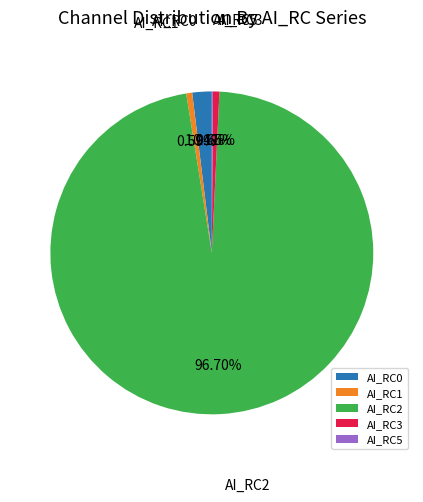

Does any single category account for the majority?

Yes